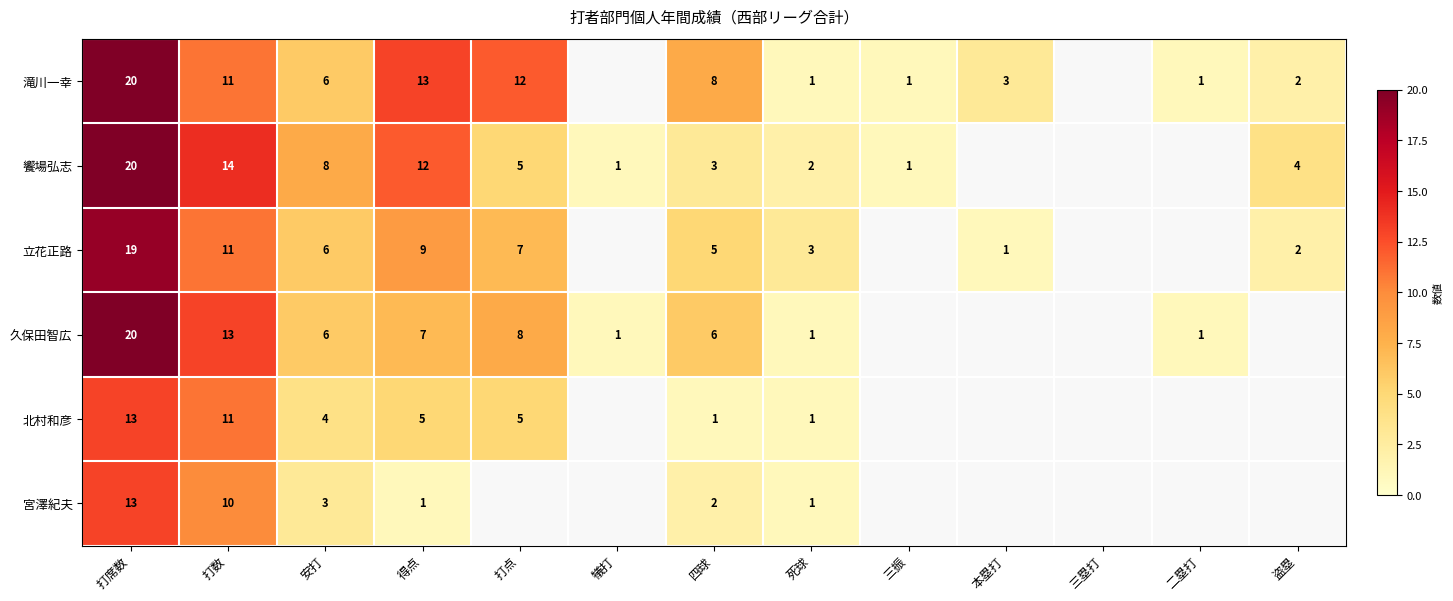

How many series are shown in this chart?

6